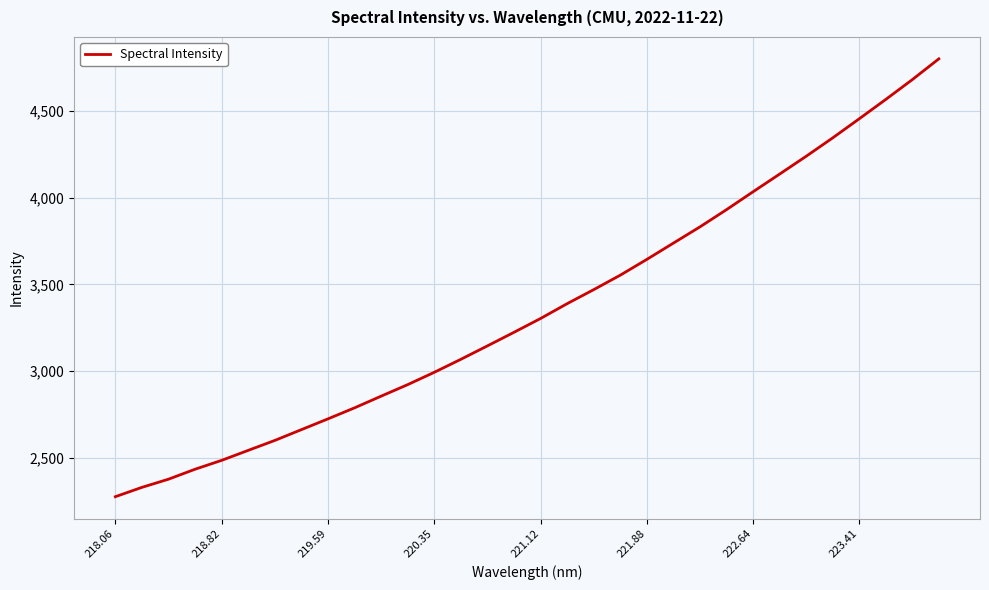

What is the smallest value displayed?

2275.0